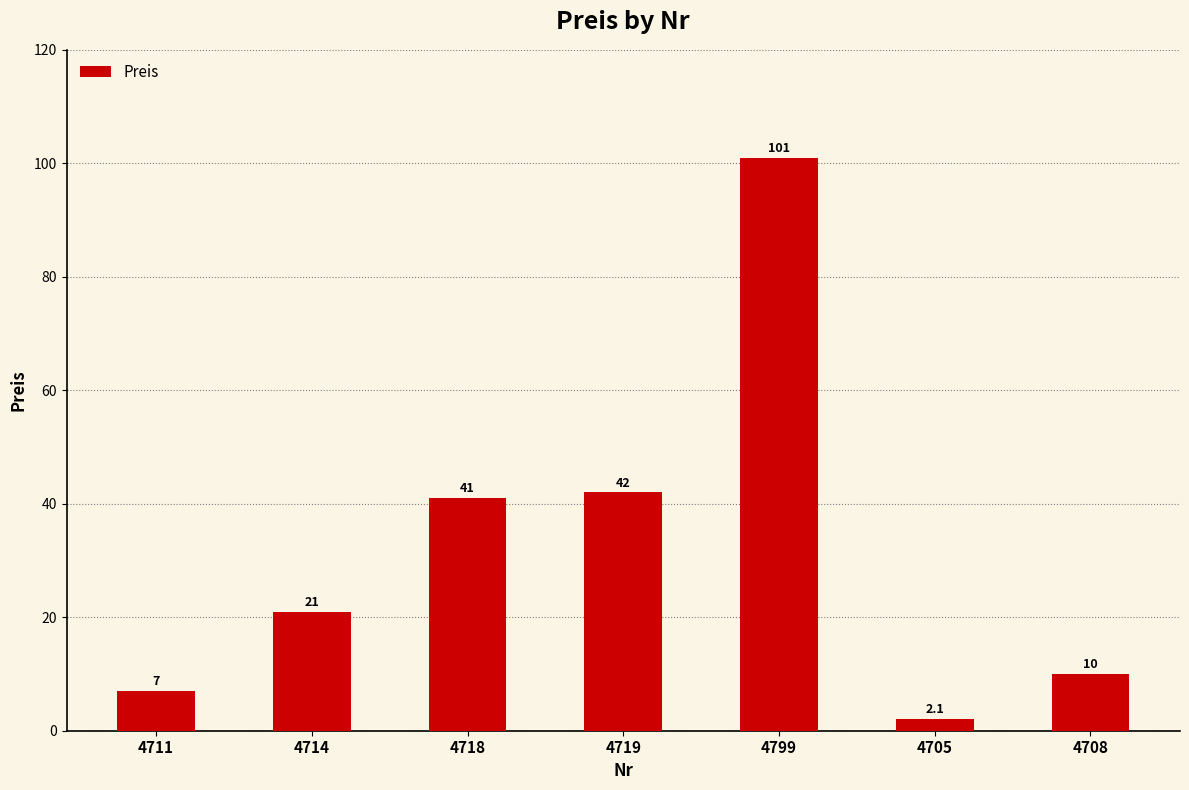

How many bars are there in total?

7